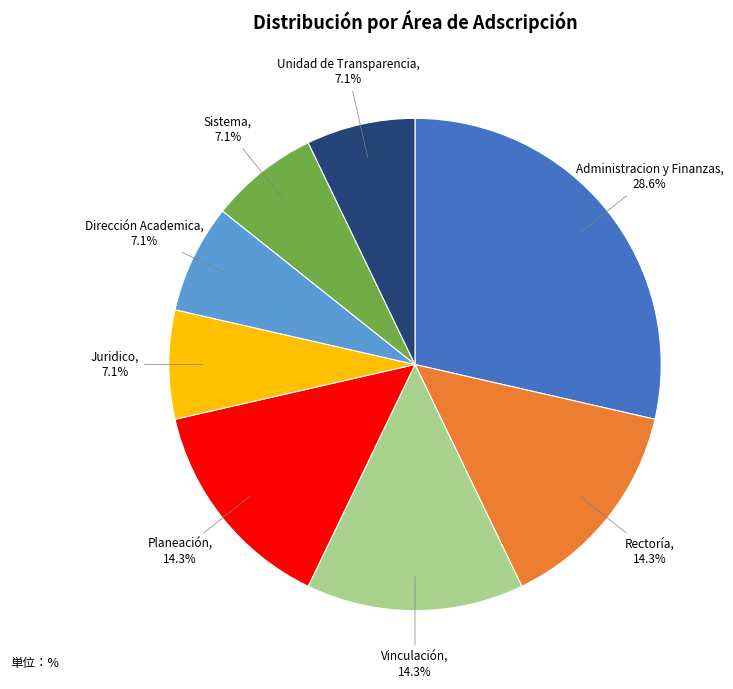

How many slices are in this pie chart?

8